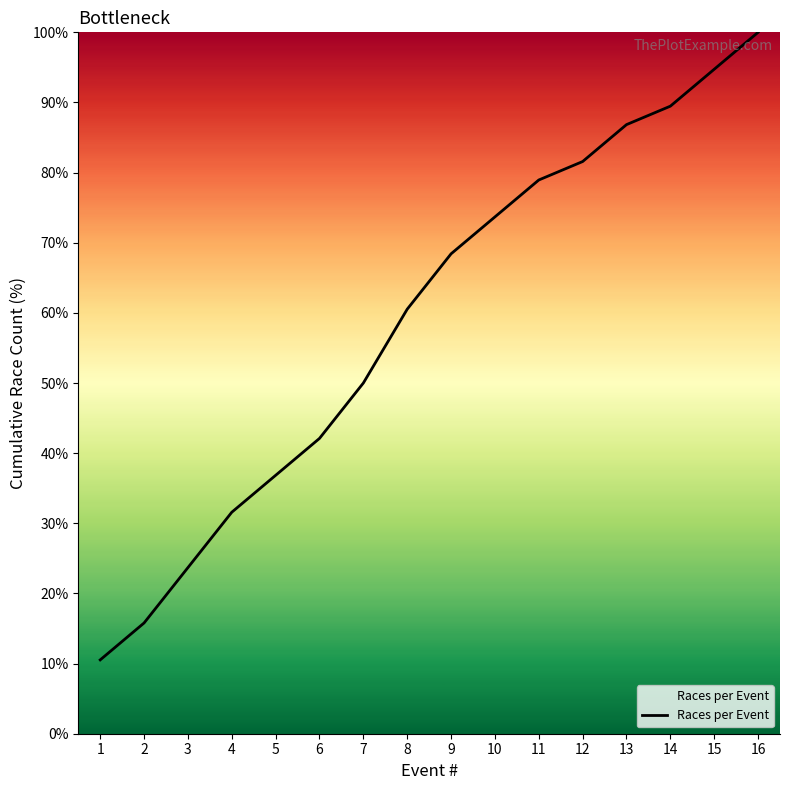

How many distinct data groups are displayed?

1